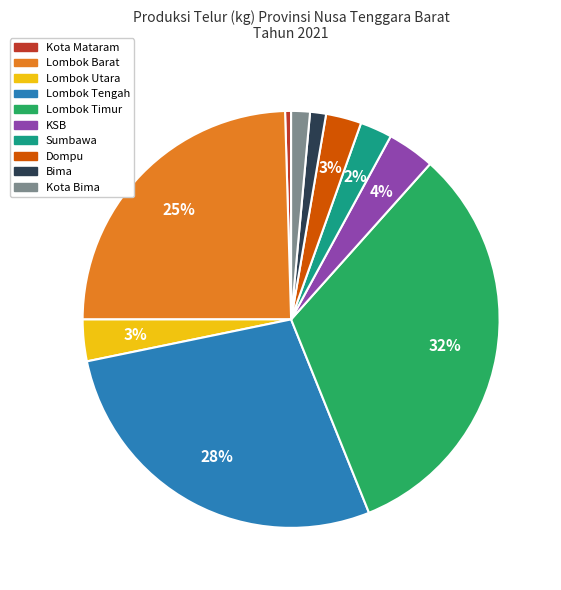

Do Sumbawa and Dompu together represent more than half of the pie?

No